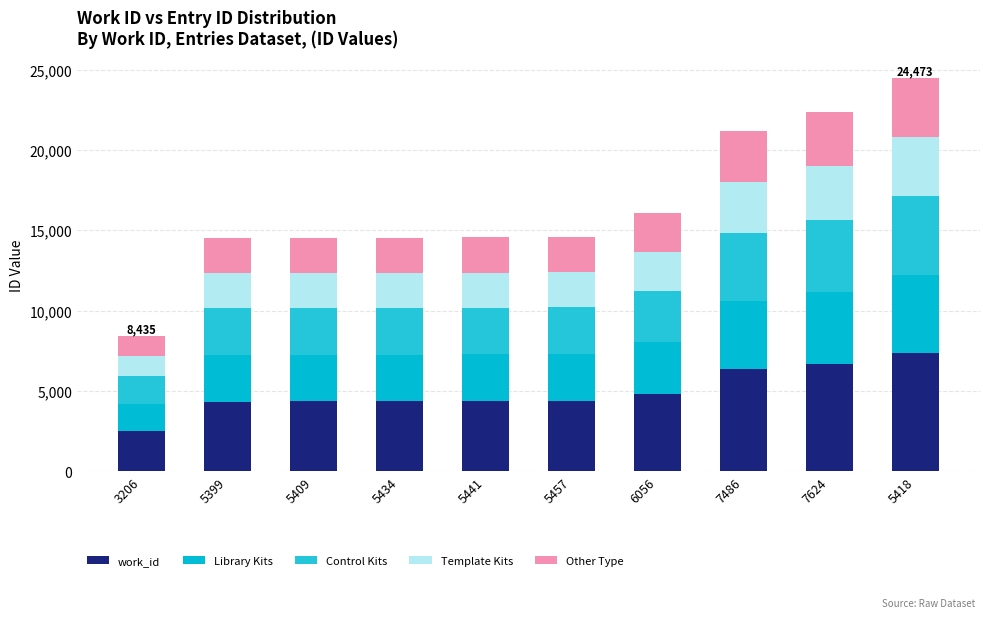

At which label does work_id reach its minimum?

3206